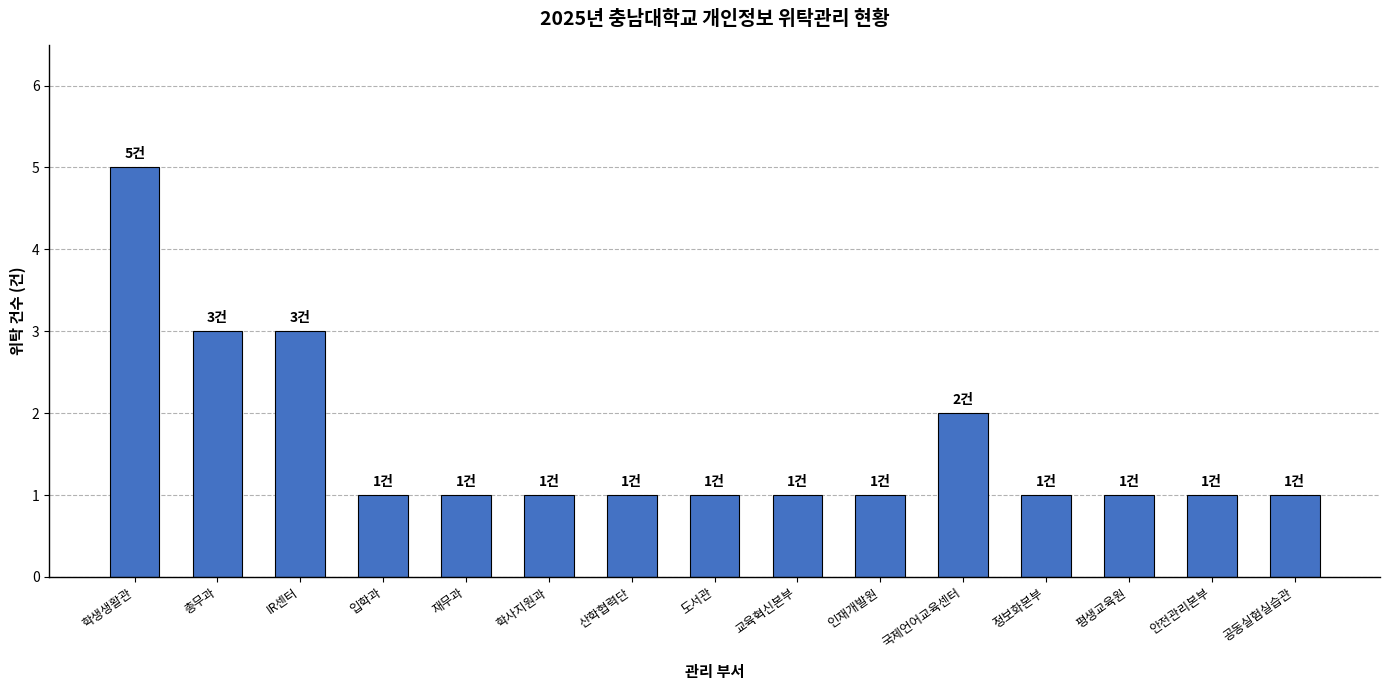

What is the label of the 12th bar from the right?

입학과